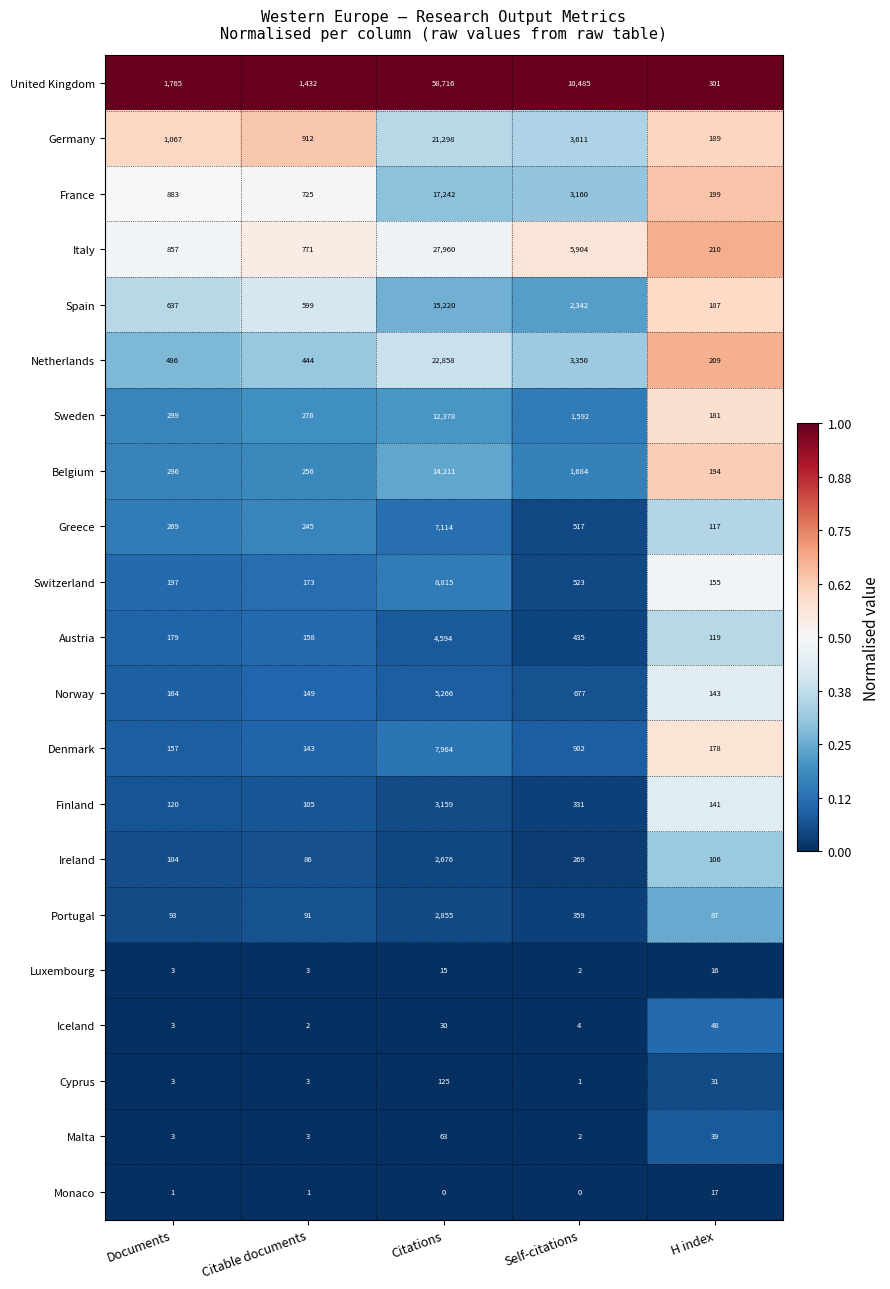

Where is France nearest to the value 8720?

Self-citations